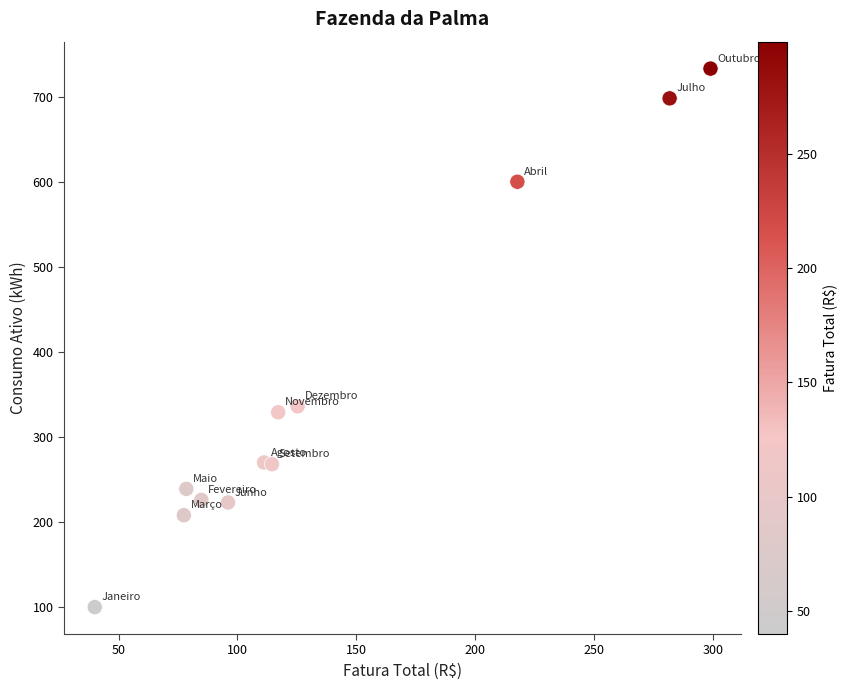

What Y value in the scatter plot is closest to 416?

336